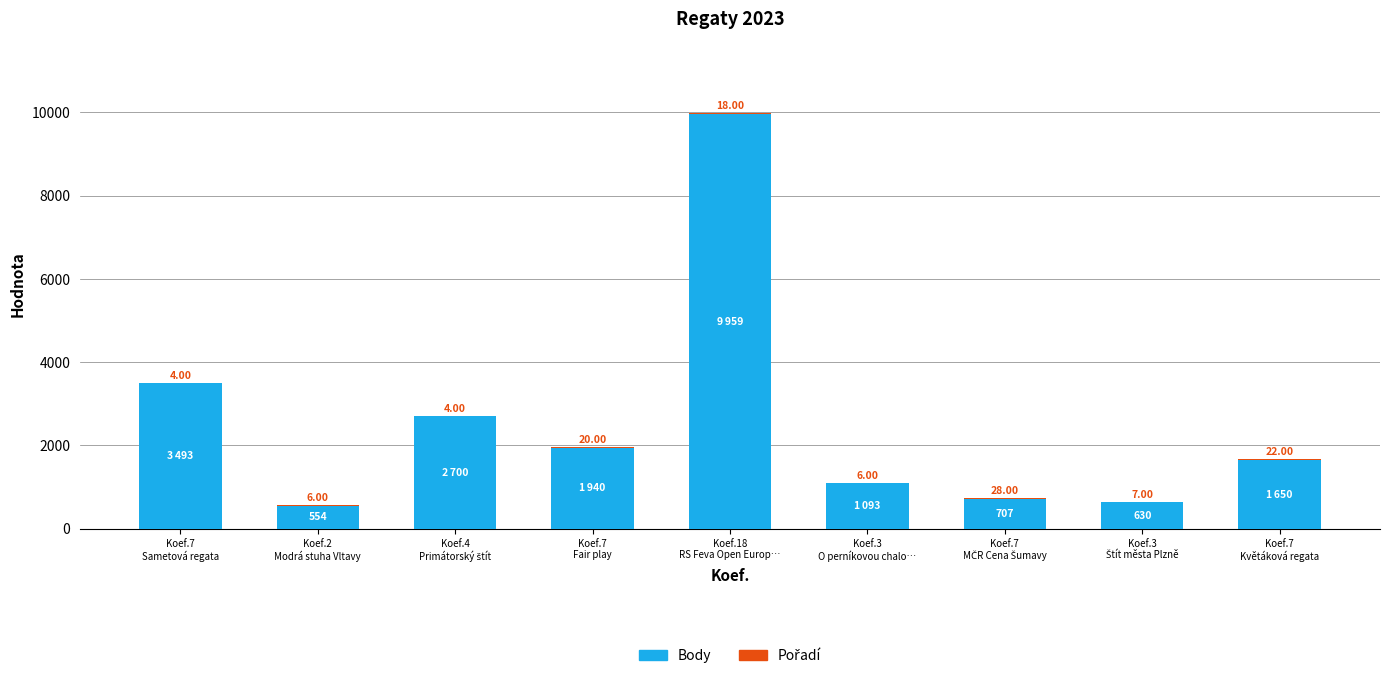

What is the sum of all Body values?

22726